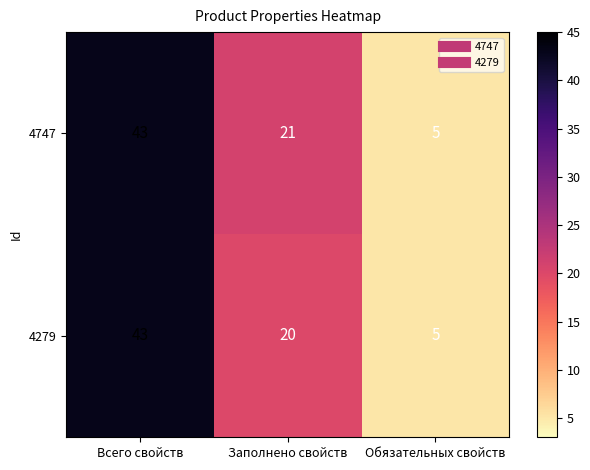

What is the difference between the maximum and minimum values in the 4747 series?

38